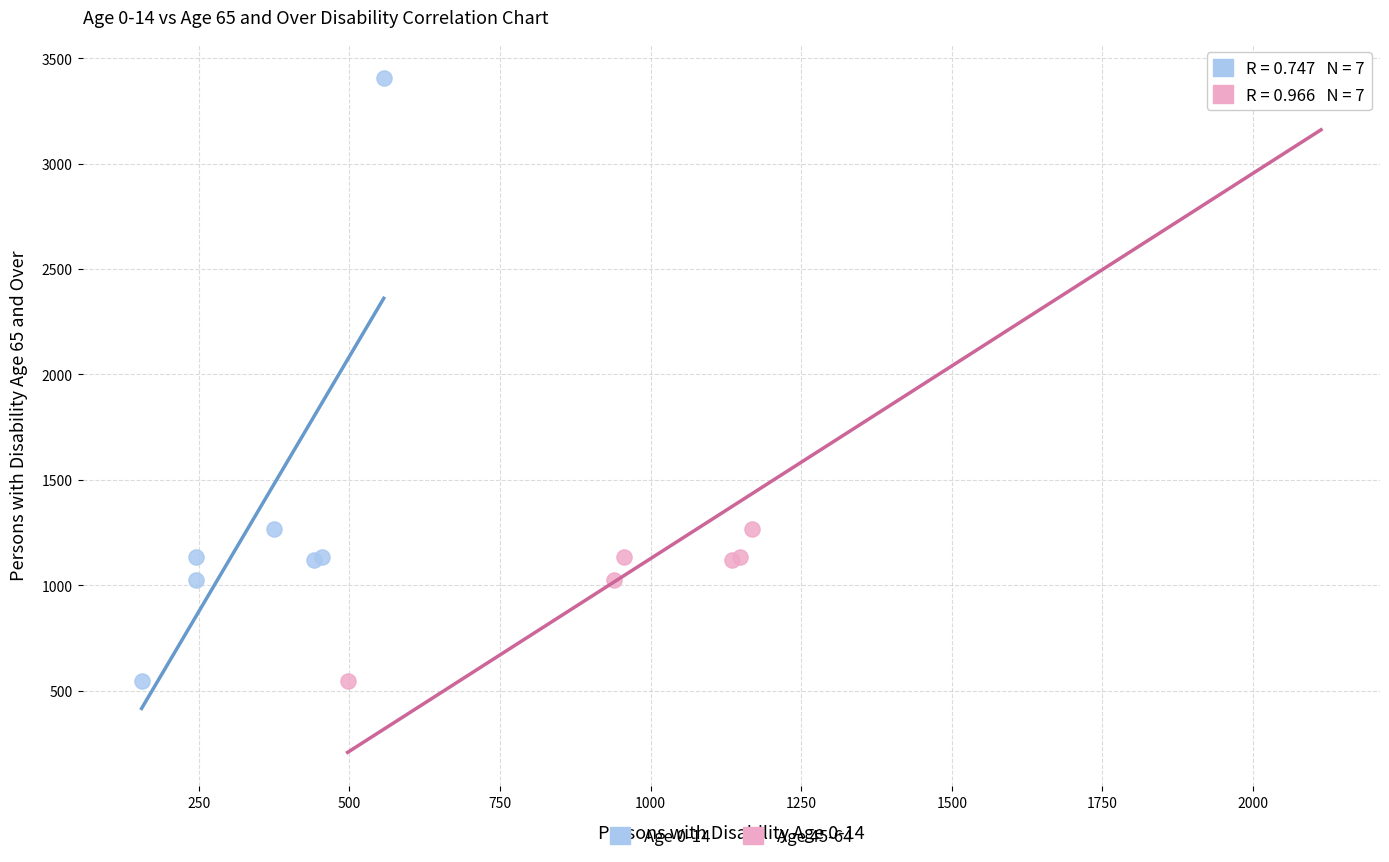

What are all the series names shown in the legend?

Age 0-14, Age 45-64